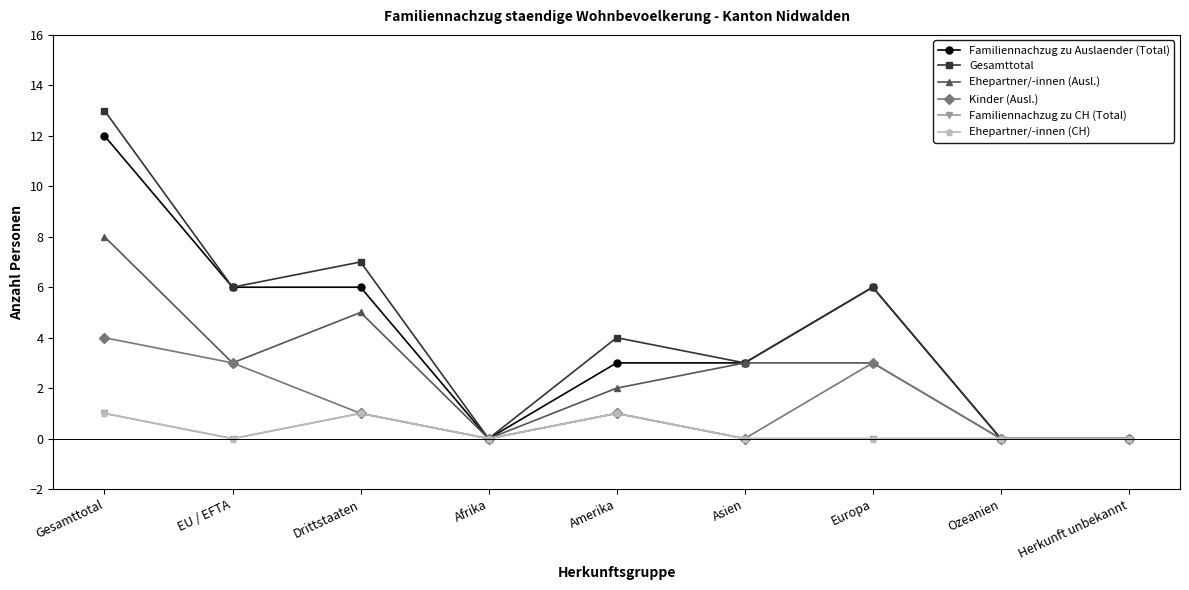

What is the sum of the Ehepartner/-innen (CH) values at Amerika and Afrika?

1